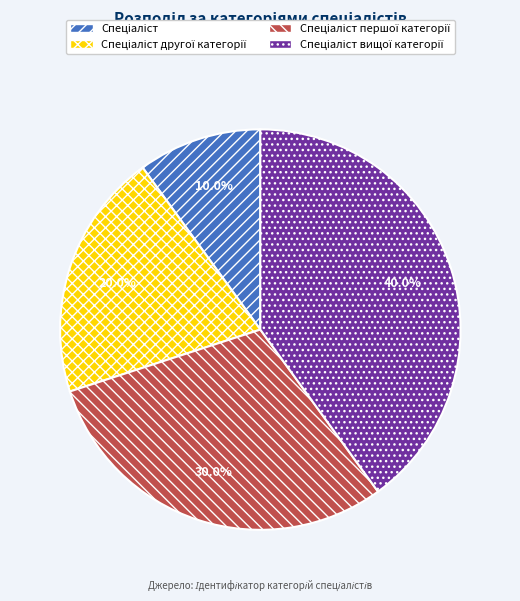

Is there any slice that represents more than half of the pie?

No